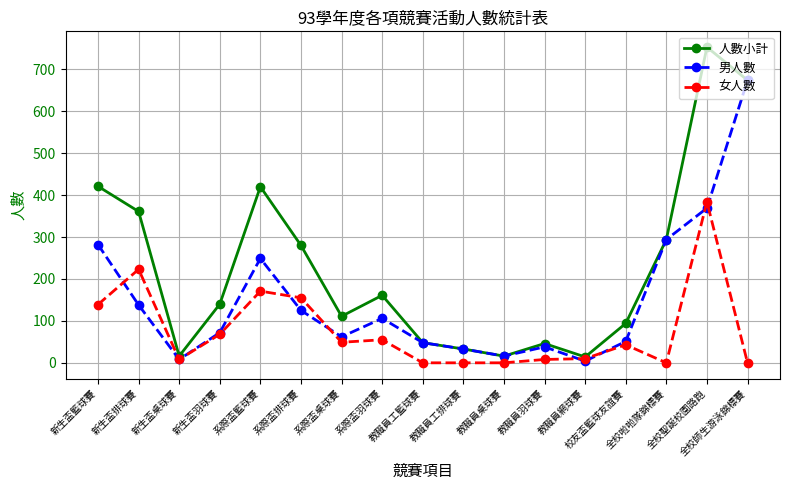

Which series has the largest total across all categories?

人數小計